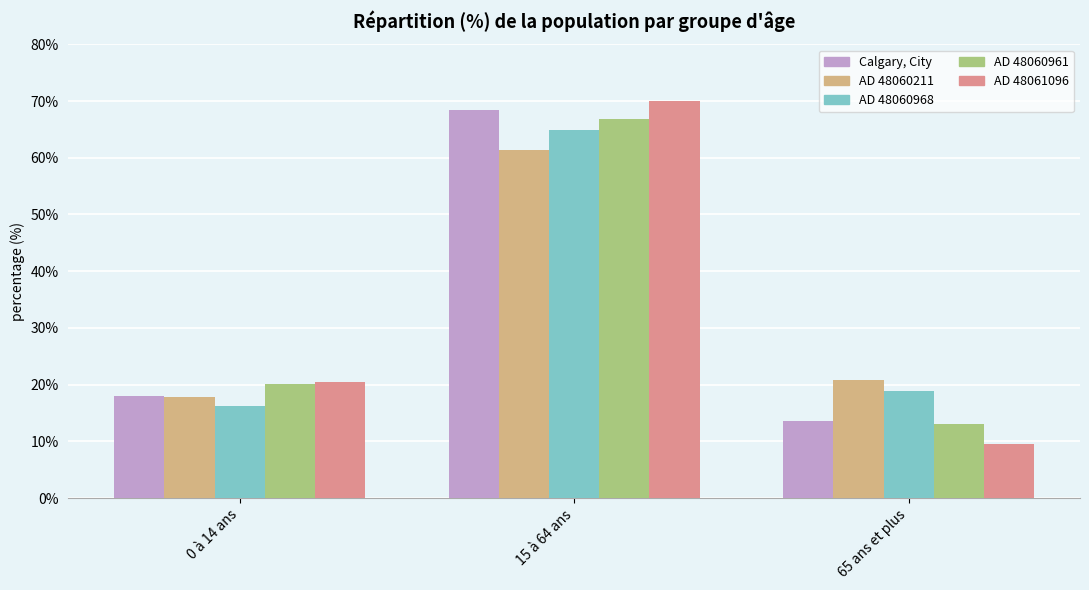

Are the bars grouped side by side (vs. stacked)?

Yes